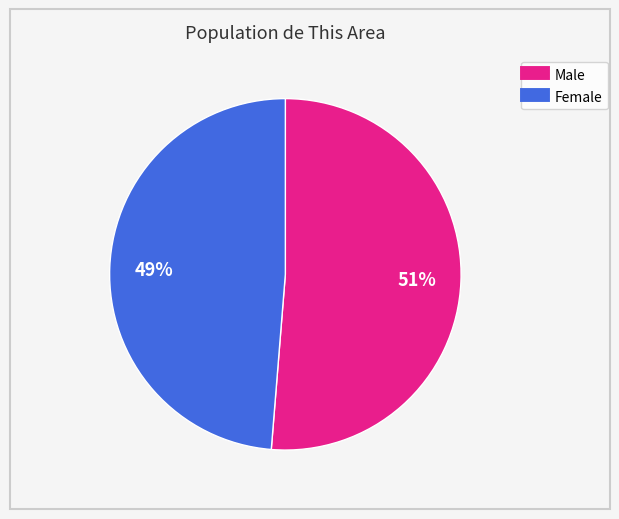

To the nearest percent, what is the combined percentage of Female and Male?

100%